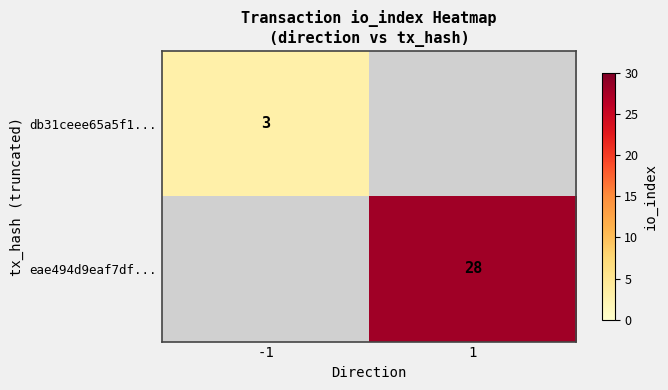

The value of eae494d9eaf7df... at 1 is 28. True or false?

True